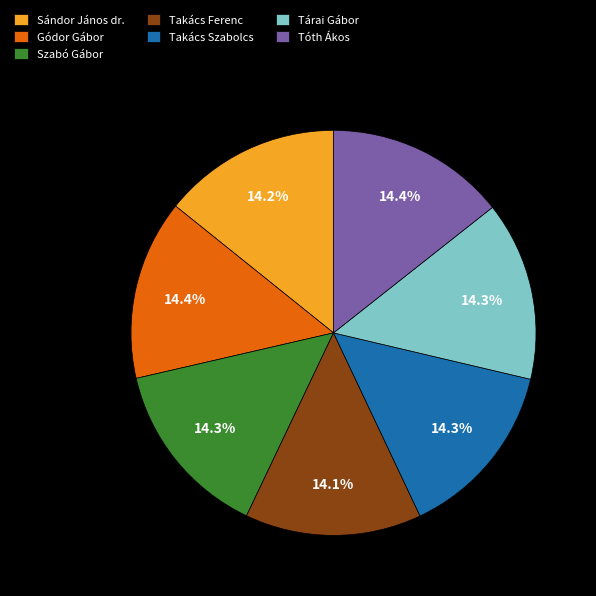

Does any single category account for the majority?

No